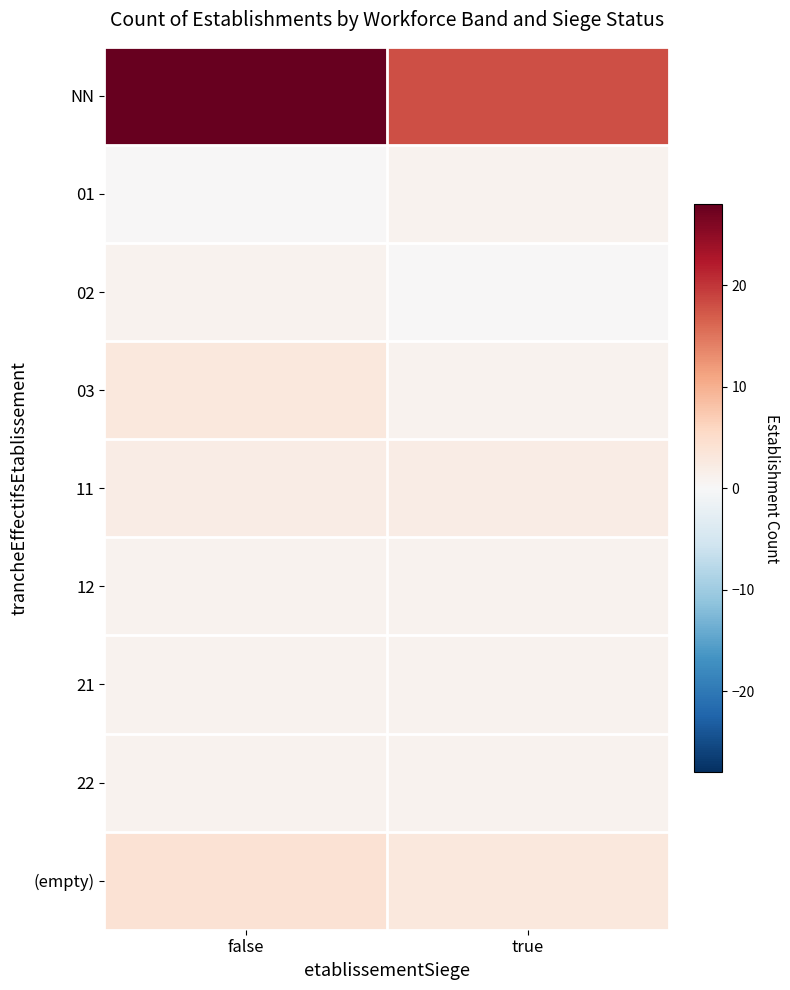

What is the spread (max minus min) of values at true?

18